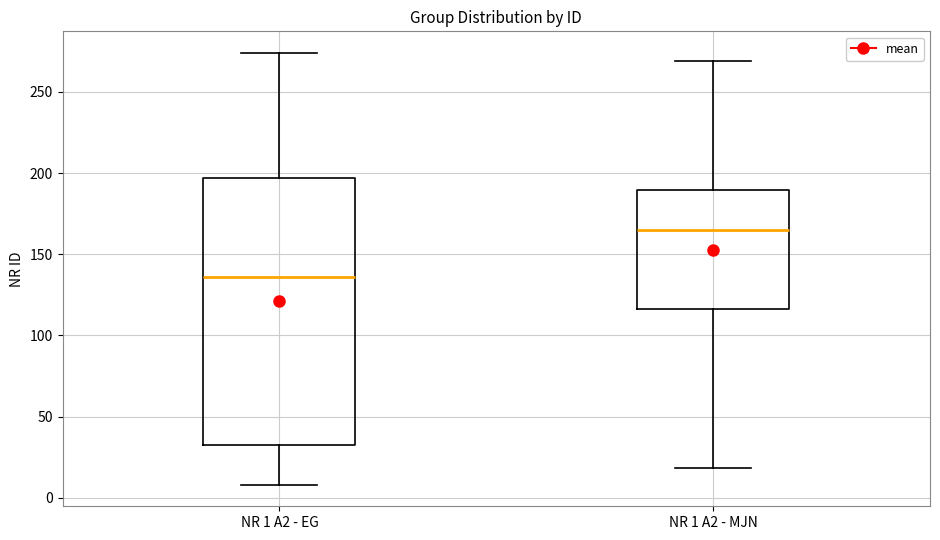

Reading left to right, transcribe this box plot: for each box, give where its median line is, the range the box spans, and where its two whiskers end, as read against the y-axis. The values are not printed on the chart, so give them approximately, as read against the axis.

NR 1 A2 - EG: median 135, box 35 to 195, whiskers 10 to 275
NR 1 A2 - MJN: median 165, box 115 to 190, whiskers 20 to 270